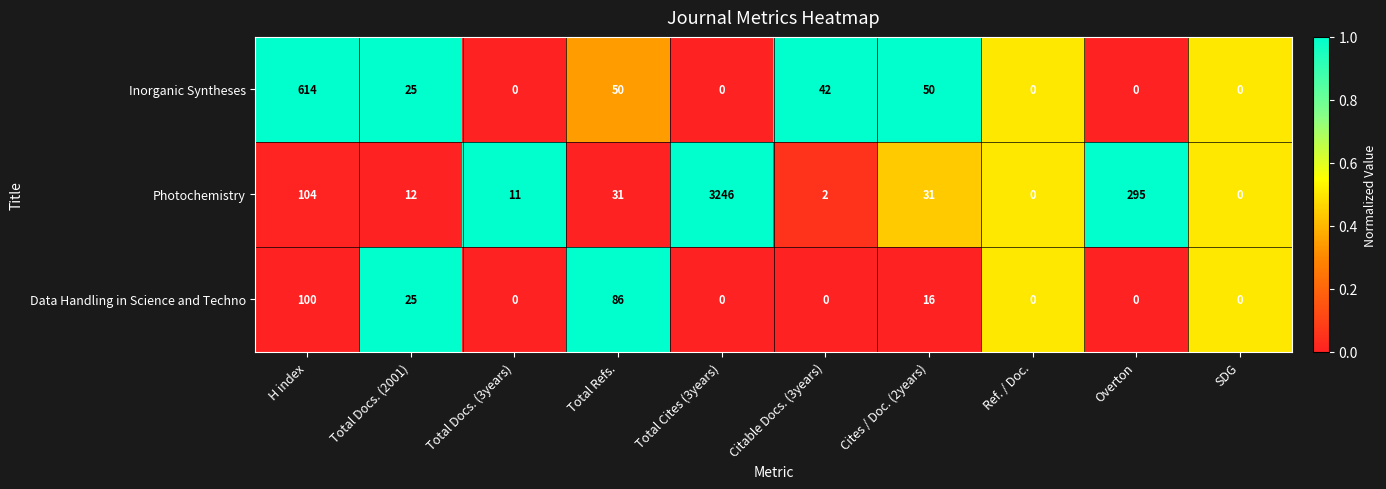

What is the difference between the second highest and second lowest values in the Data Handling in Science and Techno series?

86